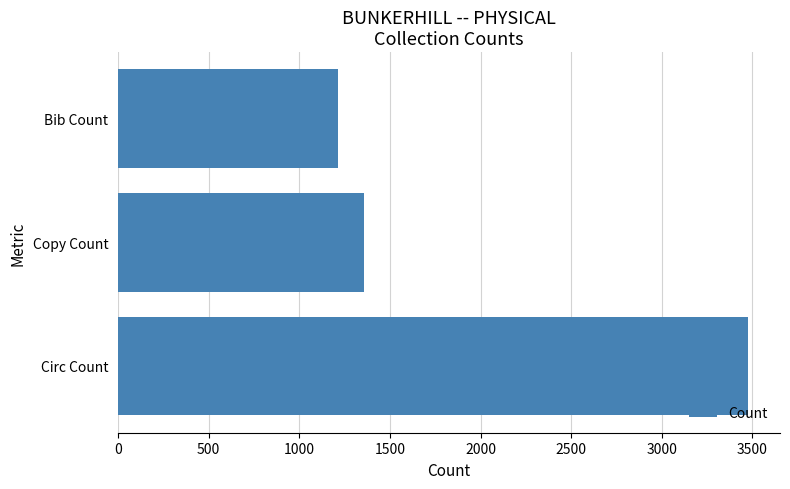

Which has a higher value, Copy Count or Circ Count?

Circ Count